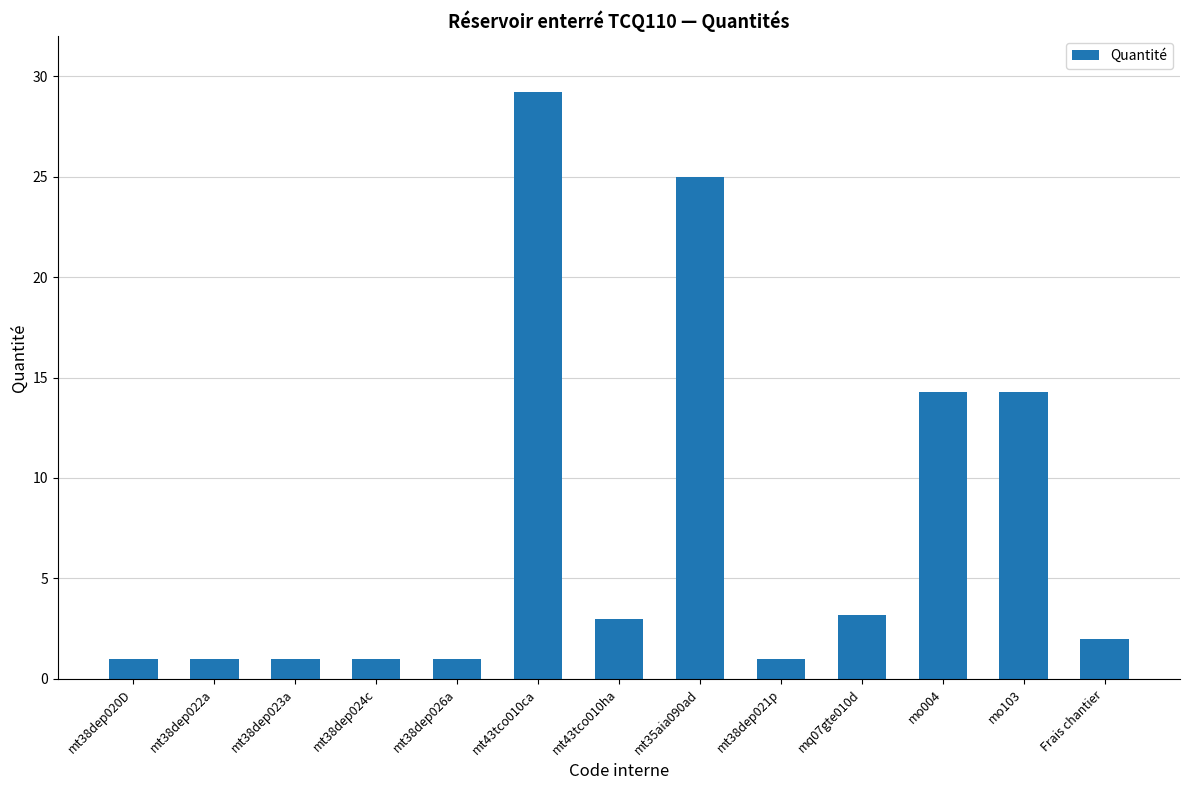

What is the label of the 3rd bar from the left?

mt38dep023a